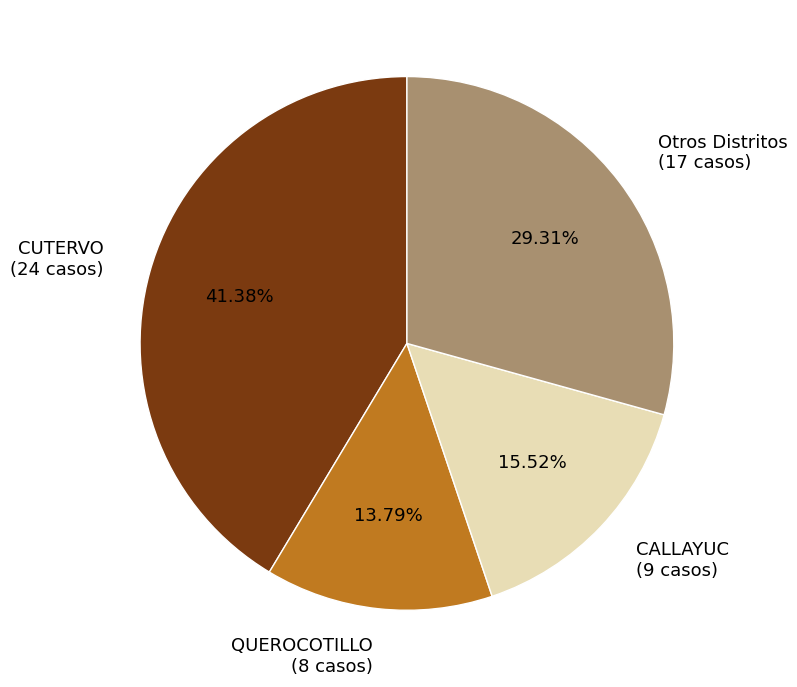

How many slices are in this pie chart?

4